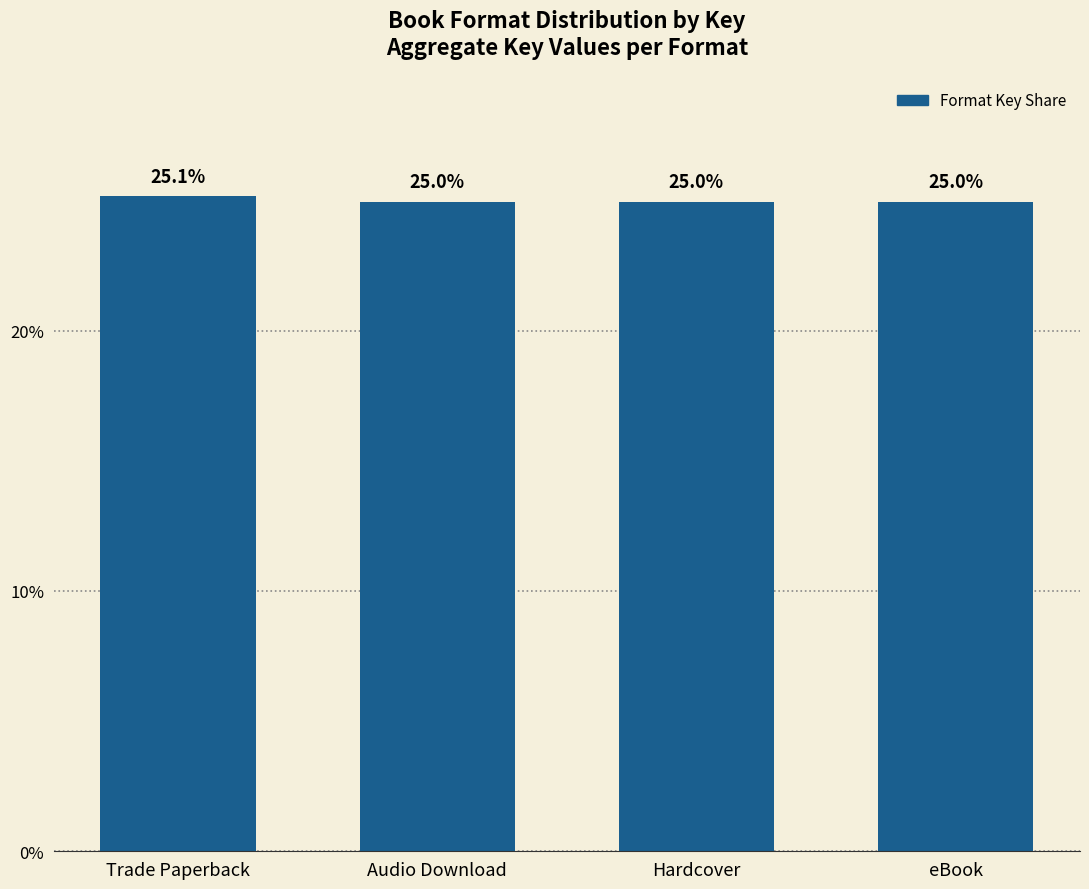

Is it true that the value at eBook is 25.0?

True